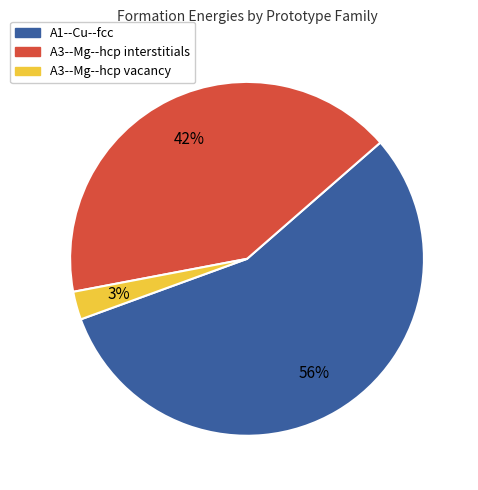

Is there any slice that represents more than half of the pie?

Yes